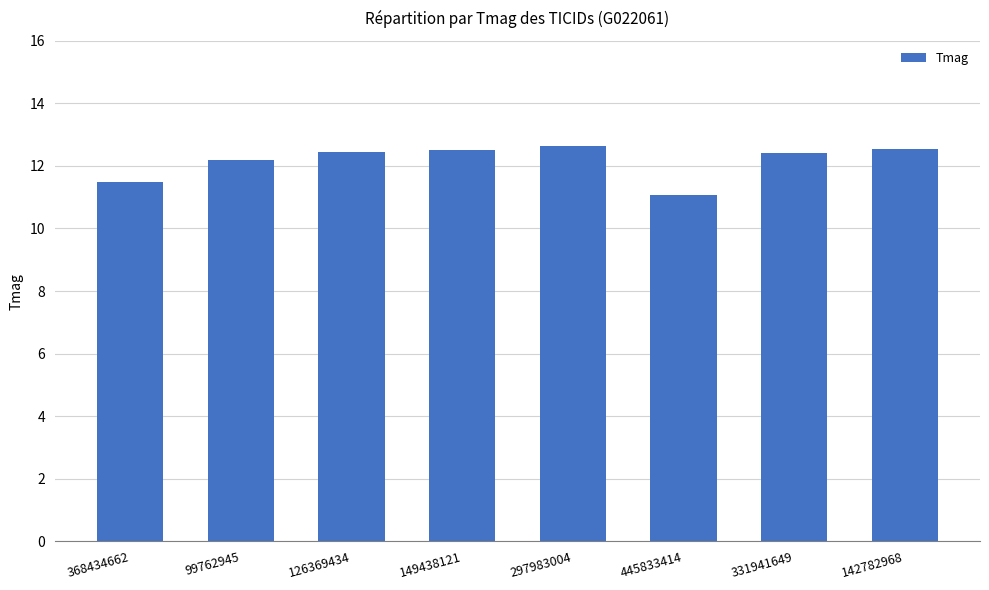

How many bars are there in total?

8